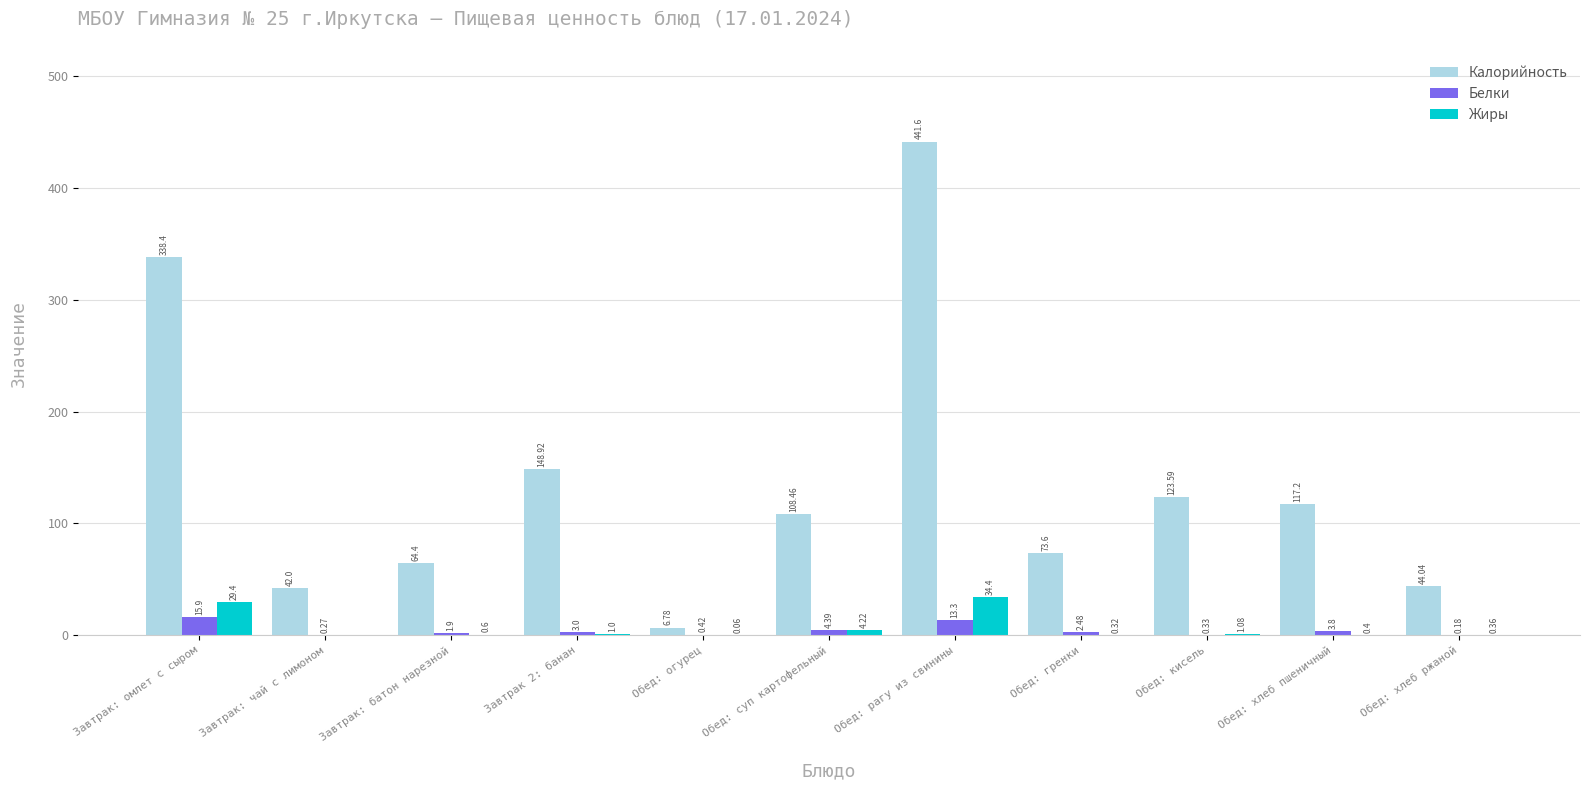

At which label does Белки first exceed 2?

Завтрак: омлет с сыром